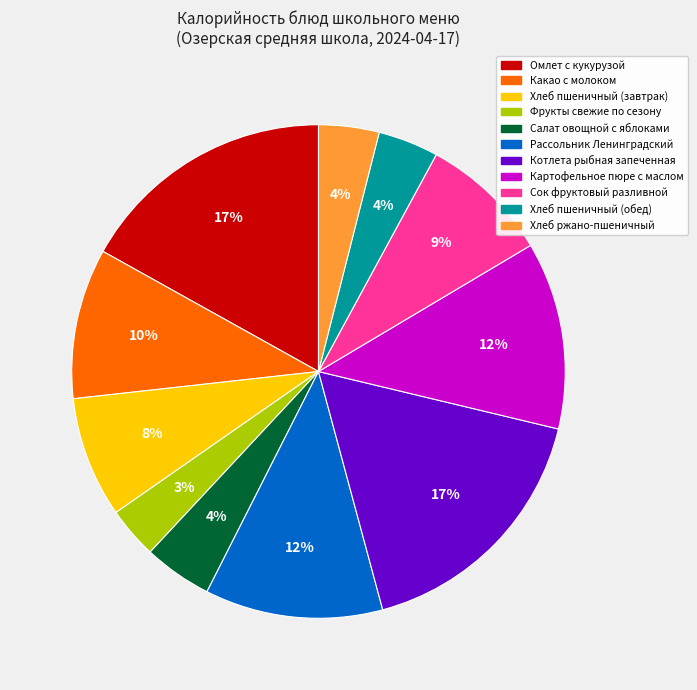

What is the smallest slice in the pie chart?

Фрукты свежие по сезону